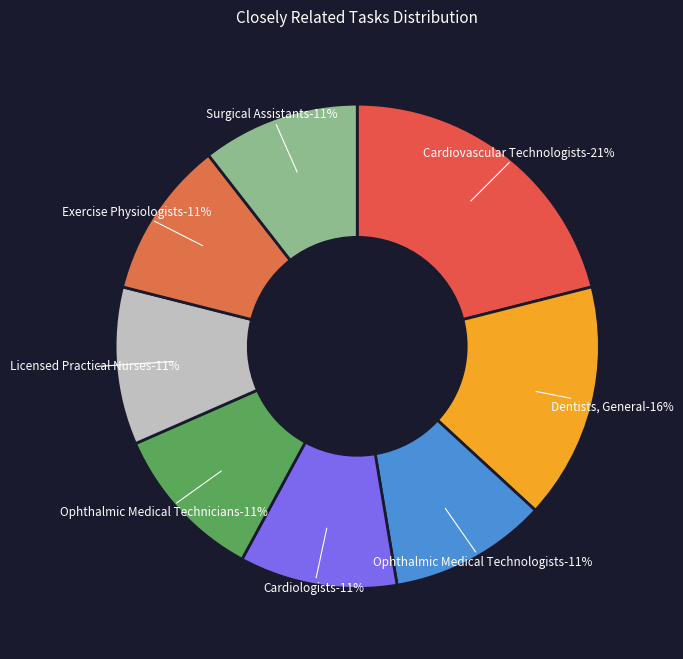

Rank the categories by value from highest to lowest.

Cardiovascular Technologists, Dentists, General, Ophthalmic Medical Technologists, Cardiologists, Ophthalmic Medical Technicians, Licensed Practical Nurses, Exercise Physiologists, Surgical Assistants